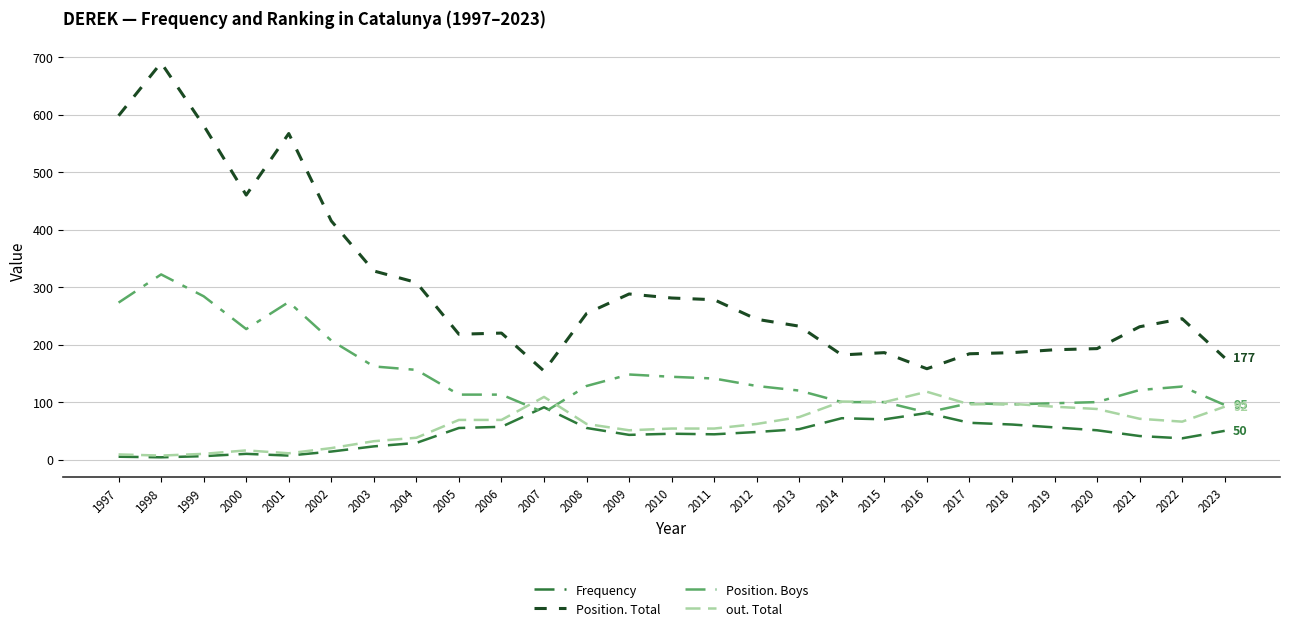

What is the total value across all series at 2005?

455